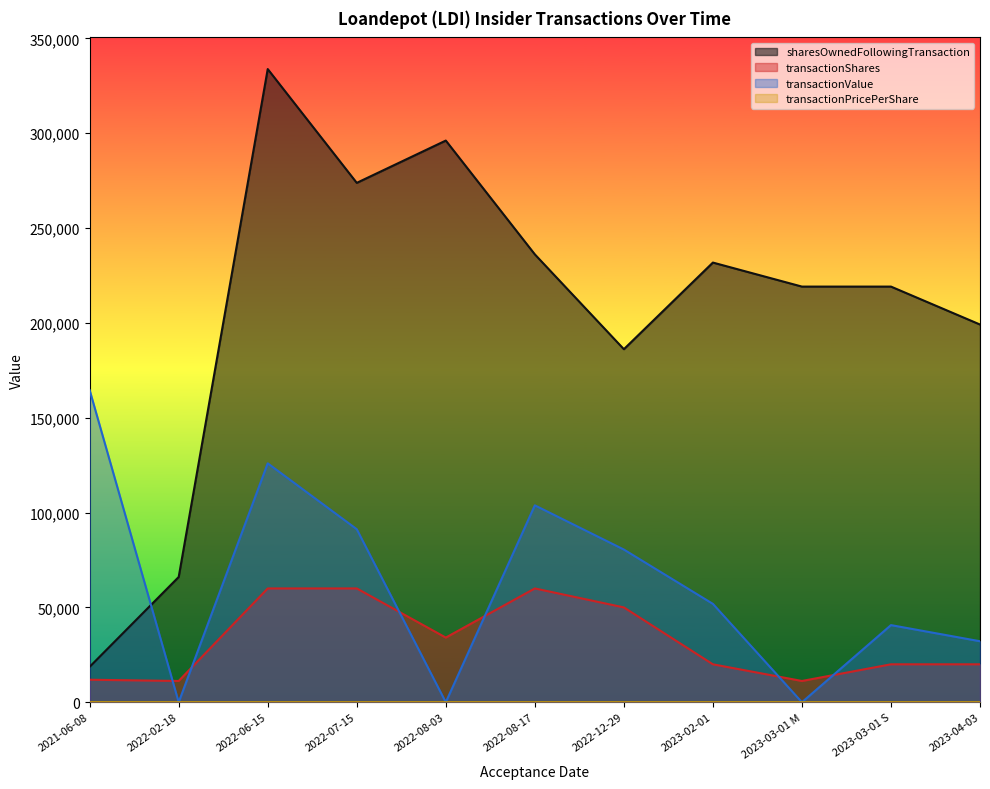

Read the transactionPricePerShare value at 2023-02-01.

2.6